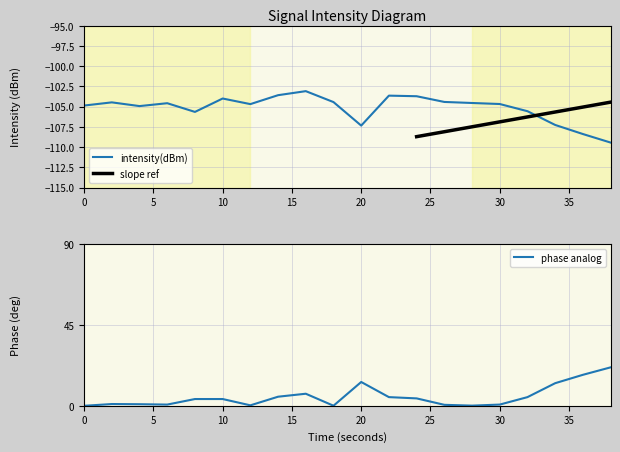

What value does the data have at 34?

-107.3